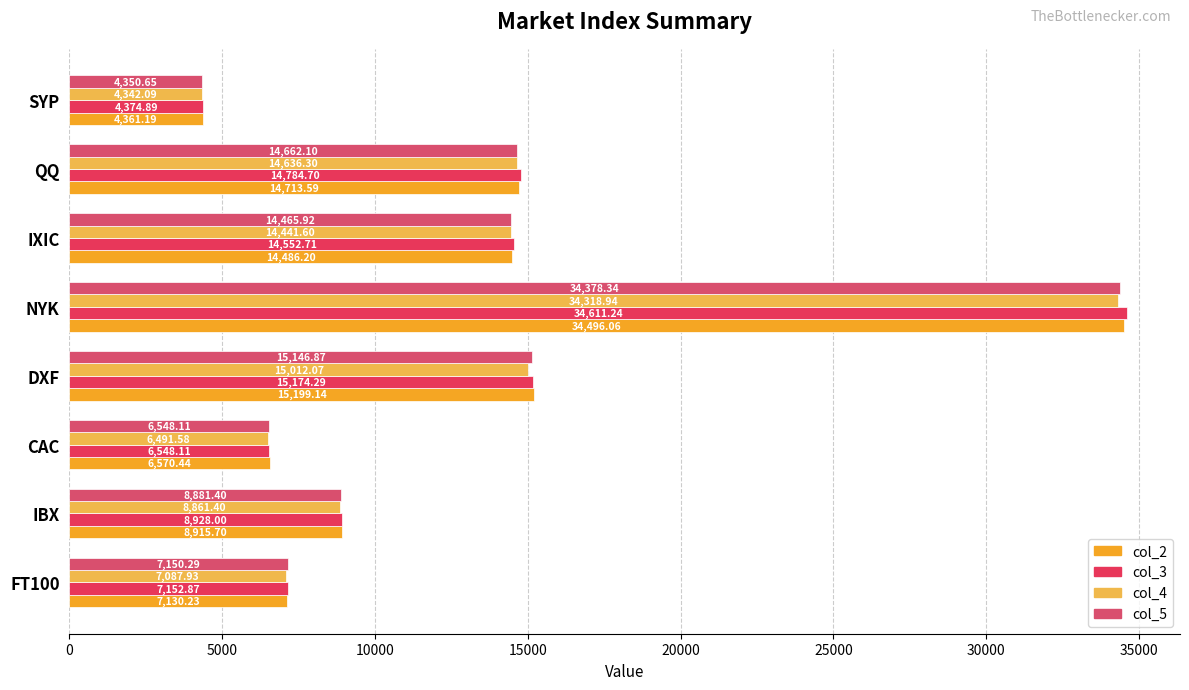

How many values in the col_5 series are below 14465?

4